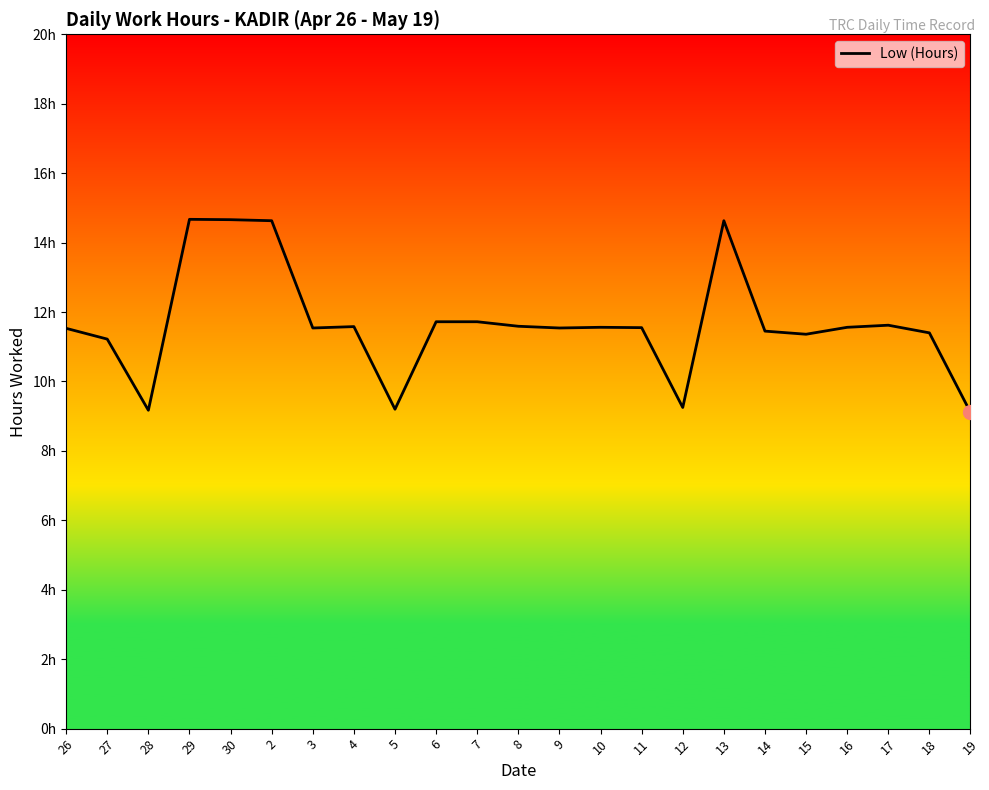

List the labels in order of value, smallest first.

19, 28, 5, 12, 27, 15, 18, 14, 26, 3, 9, 11, 10, 16, 4, 8, 17, 6, 7, 2, 13, 30, 29